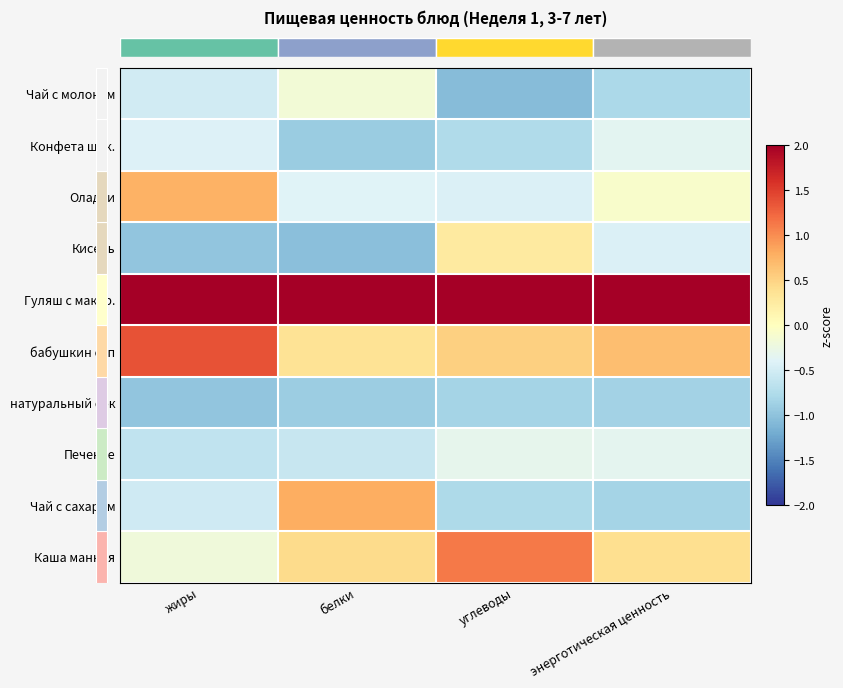

At which category does the chart reach its peak across all series?

энерготическая ценность